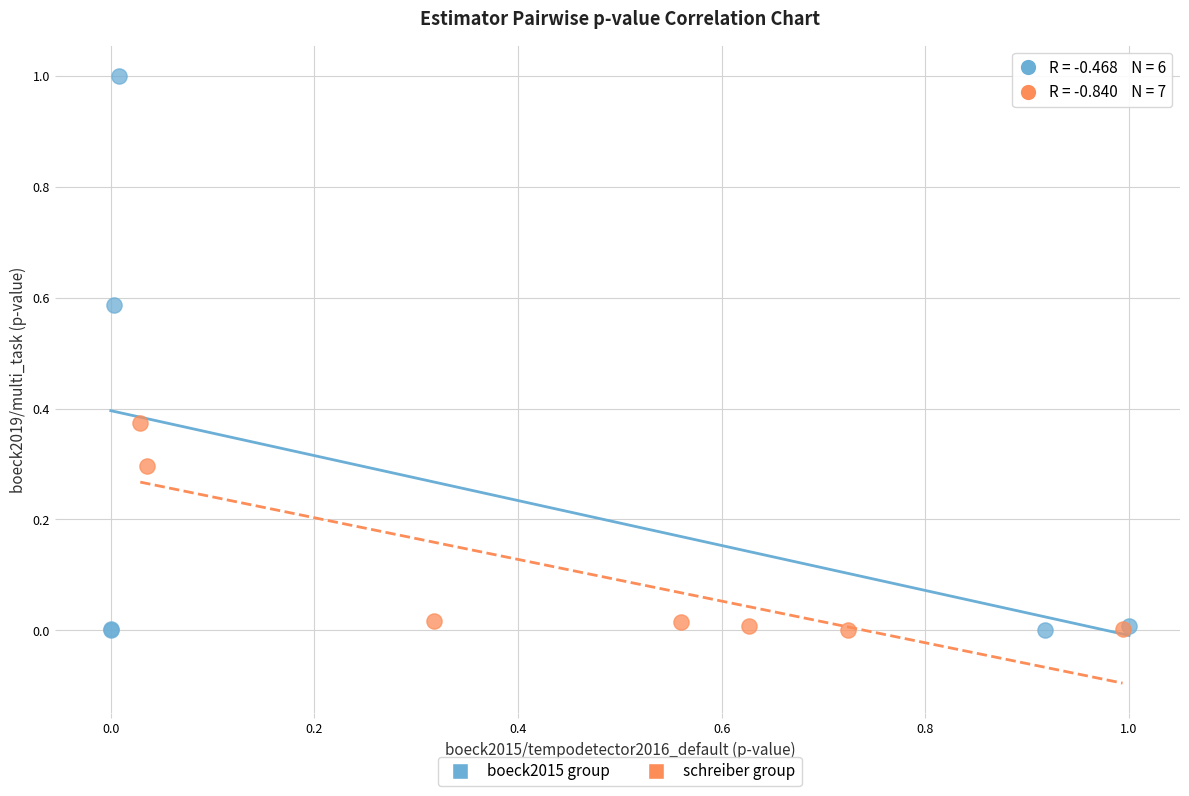

Which series has the largest Y range (max minus min)?

boeck2015 group